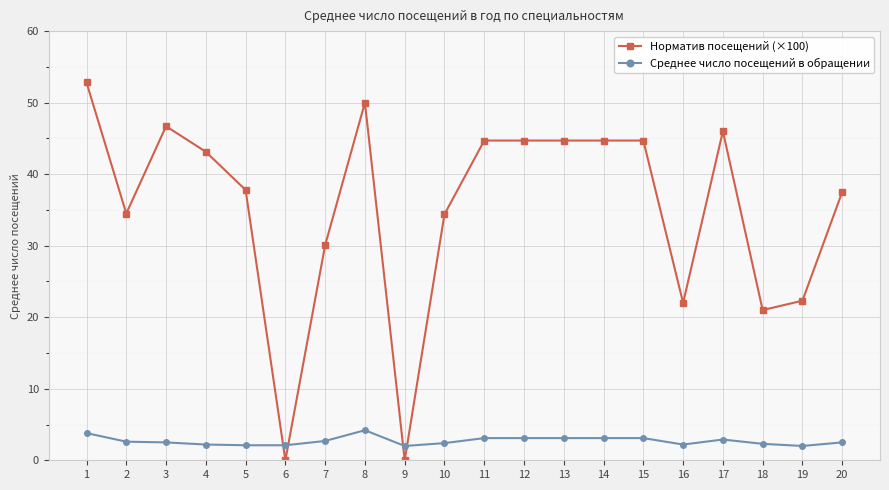

What is the total value across all series at 14?

47.8